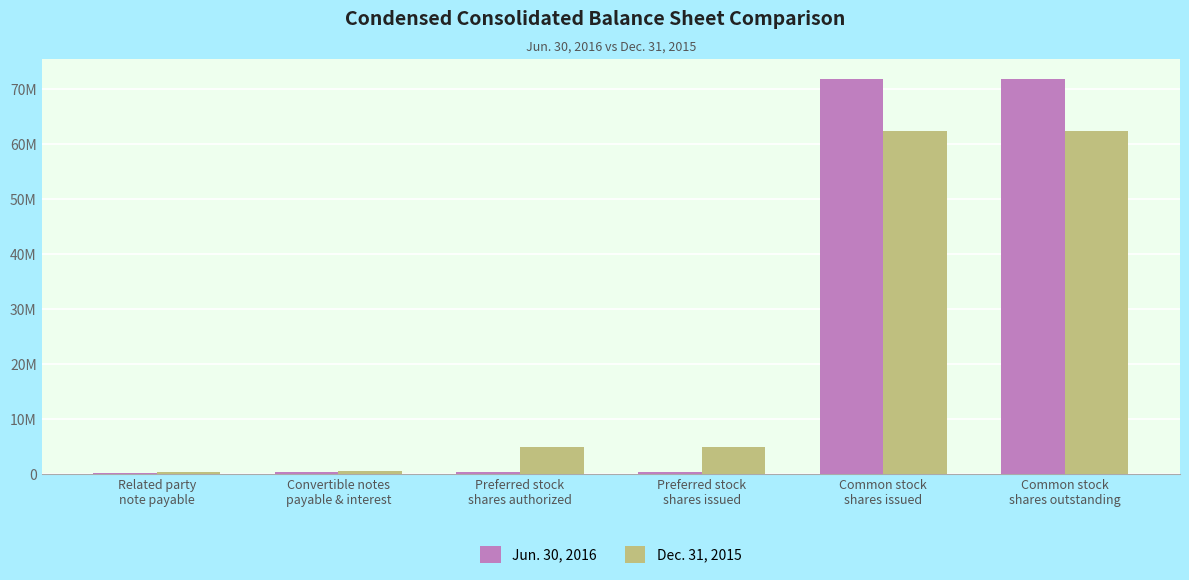

What is the value of the Dec. 31, 2015 bar at the 1st from the left?

365940